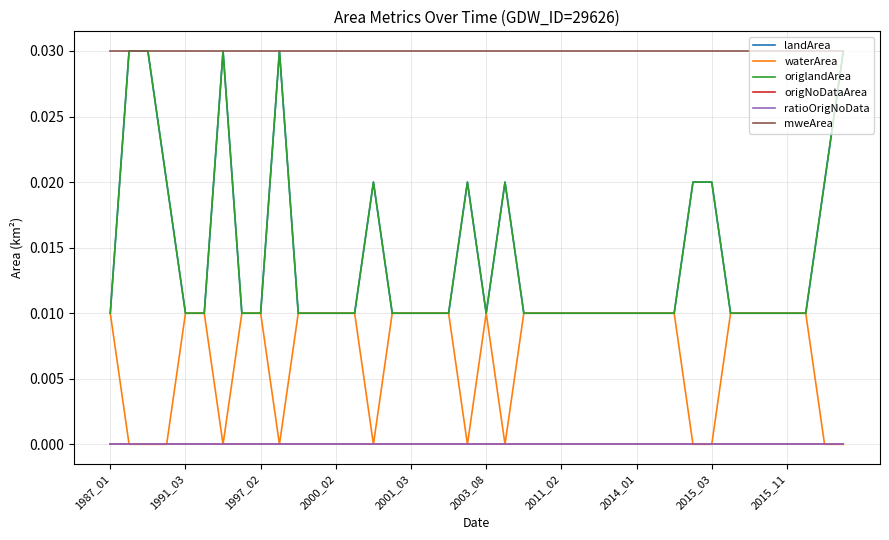

Which series has the largest range (max minus min)?

landArea